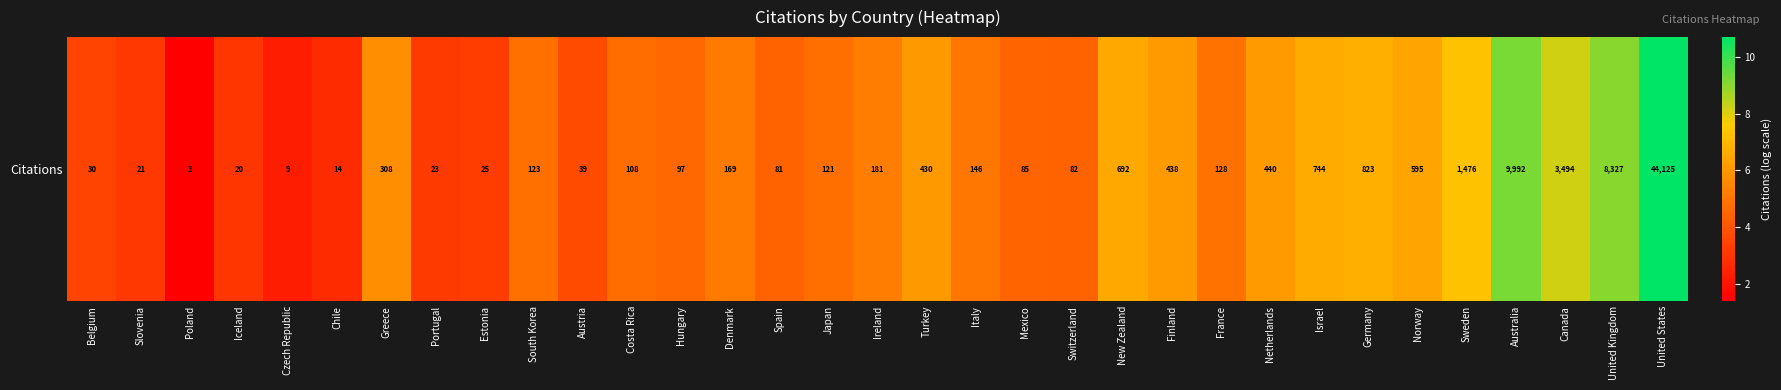

Reading left to right, list all the values displayed in this chart.

3.4	3.1	1.4	3.0	2.3	2.7	5.7	3.2	3.3	4.8	3.7	4.7	4.6	5.1	4.4	4.8	5.2	6.1	5.0	4.5	4.4	6.5	6.1	4.9	6.1	6.6	6.7	6.4	7.3	9.2	8.2	9.0	10.7